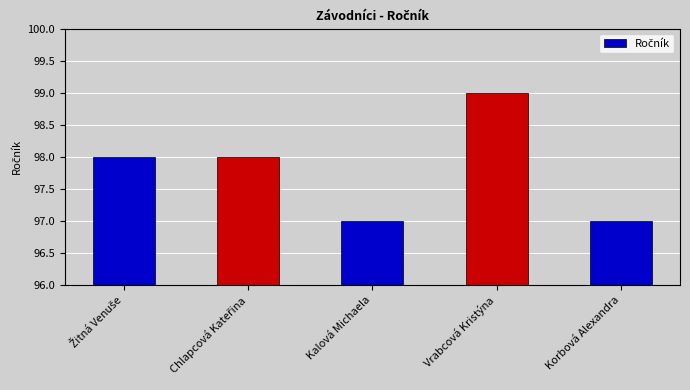

What is the sum of all values?

489